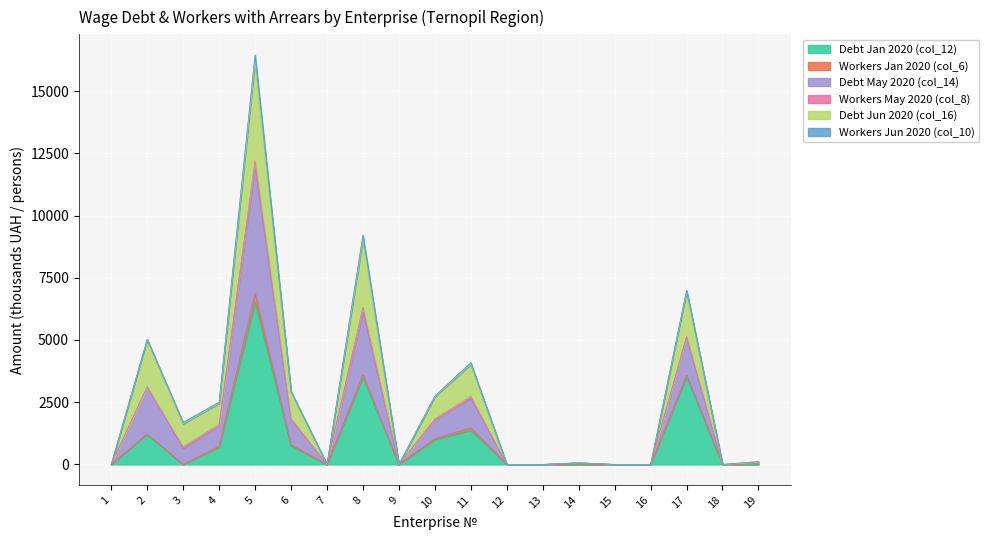

At which category is the sum across all series the highest?

5